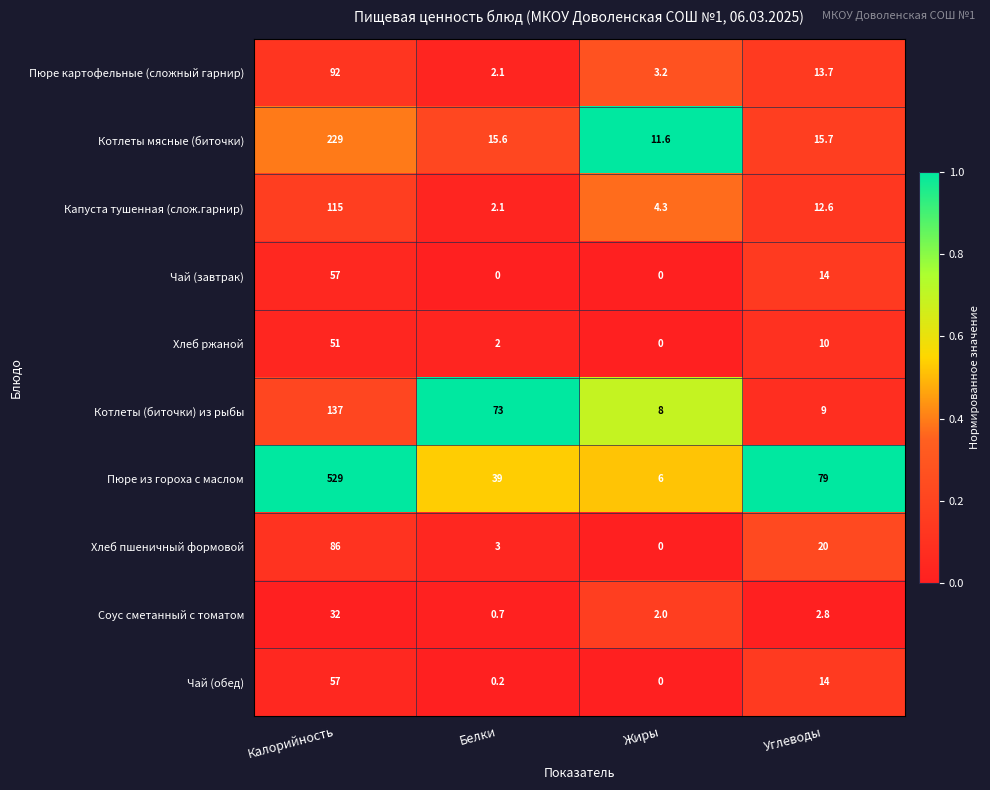

Which series has the widest spread of values?

Пюре из гороха с маслом